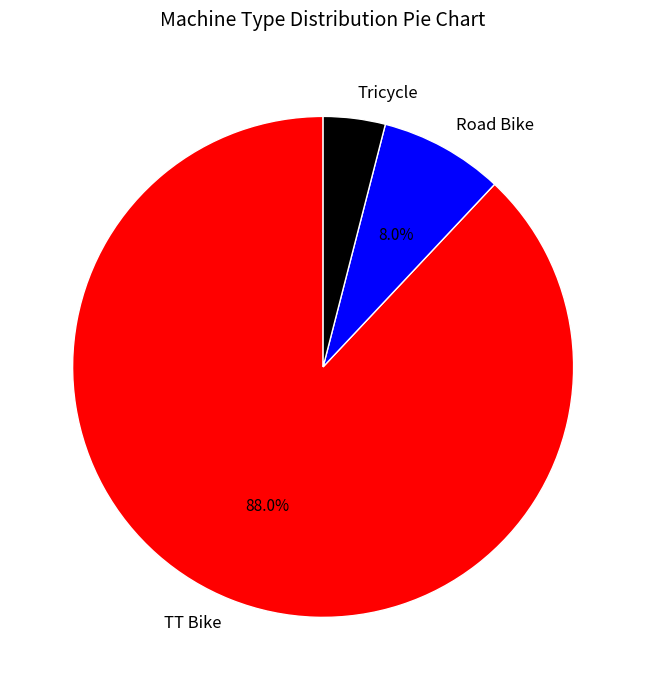

What percentage do Tricycle and Road Bike together represent?

12.0%